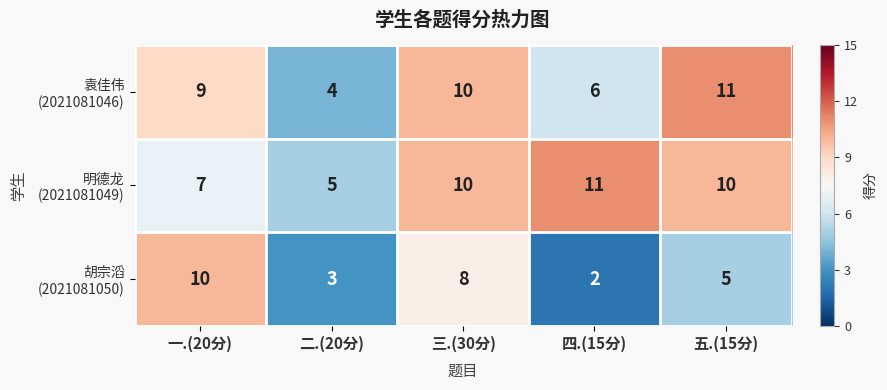

What is the spread (max minus min) of values at 四.(15分)?

9